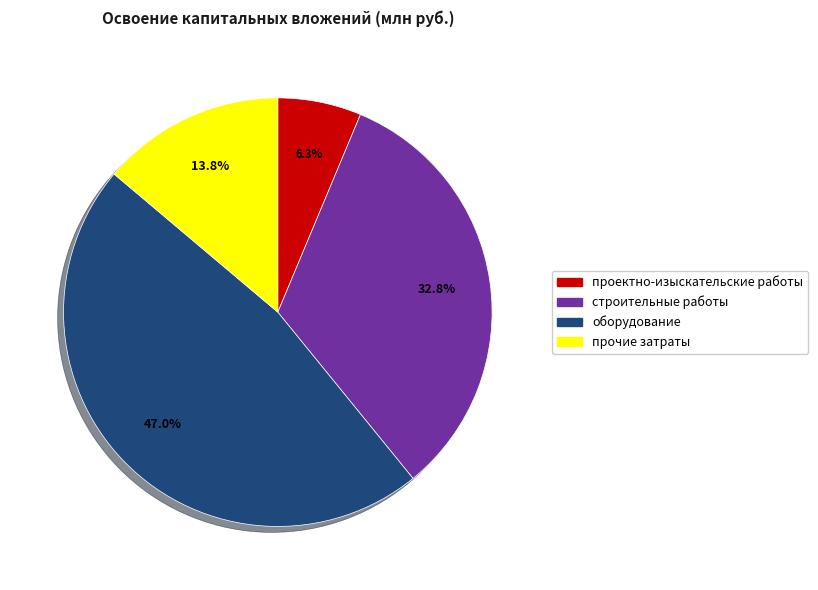

To the nearest percent, what portion does проектно-изыскательские работы represent?

6%